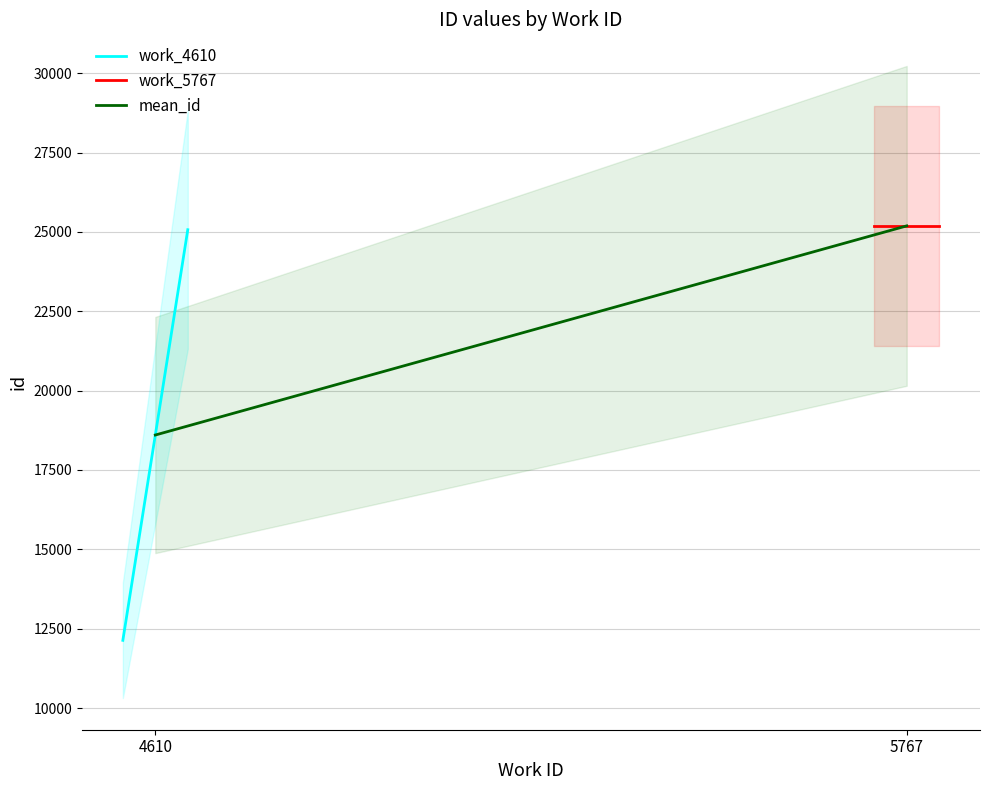

Rank the series by their average value, from highest to lowest.

work_5767, mean_id, work_4610